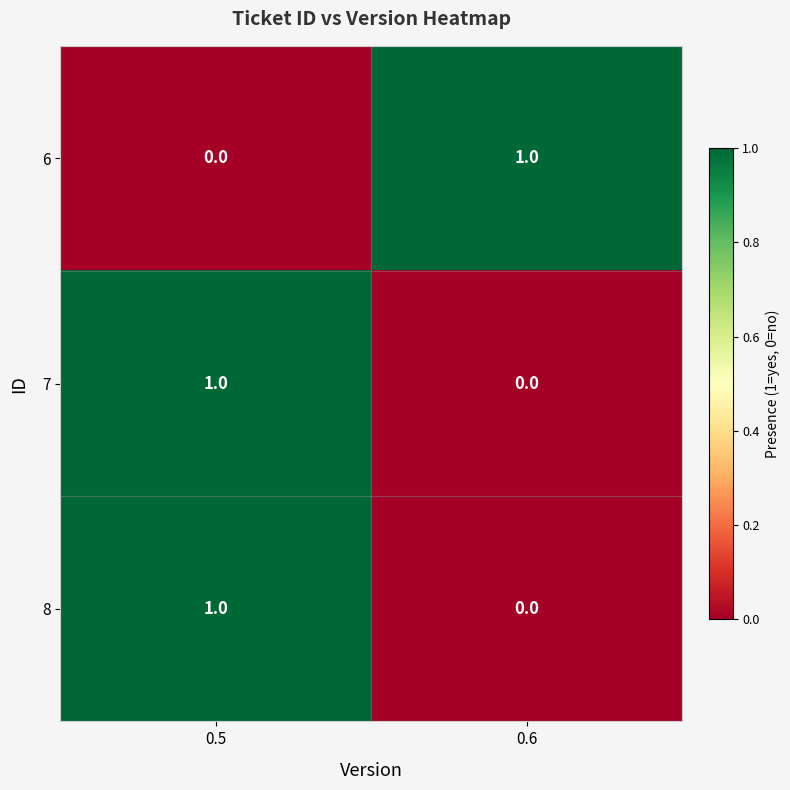

List the labels in order of 7 value, smallest first.

0.6, 0.5